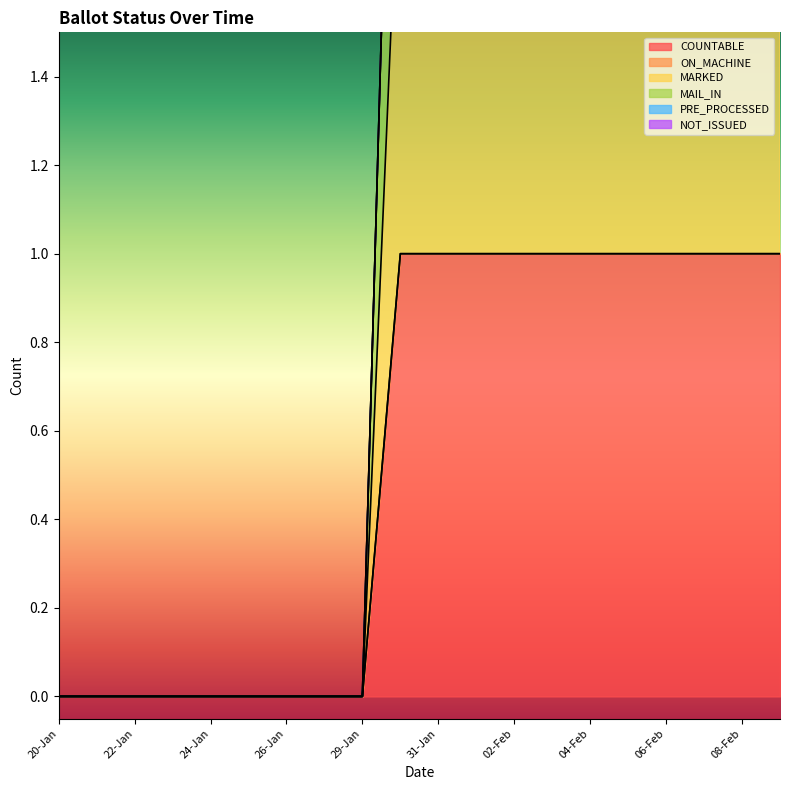

At which category does the chart reach its peak across all series?

30-Jan